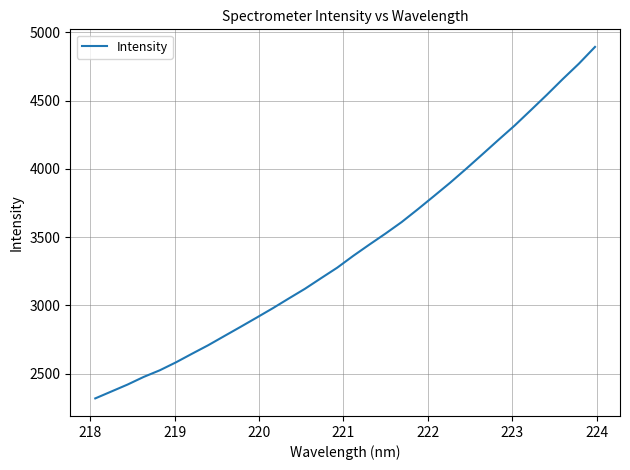

What is the greatest value displayed?

4893.5